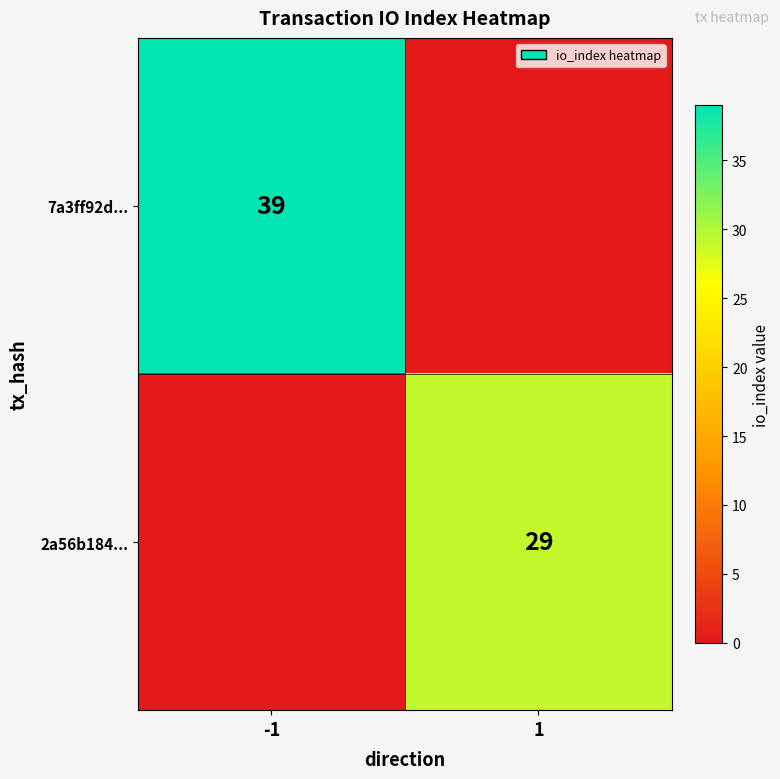

The 7a3ff92d... series shows 39 at -1. True or false?

True